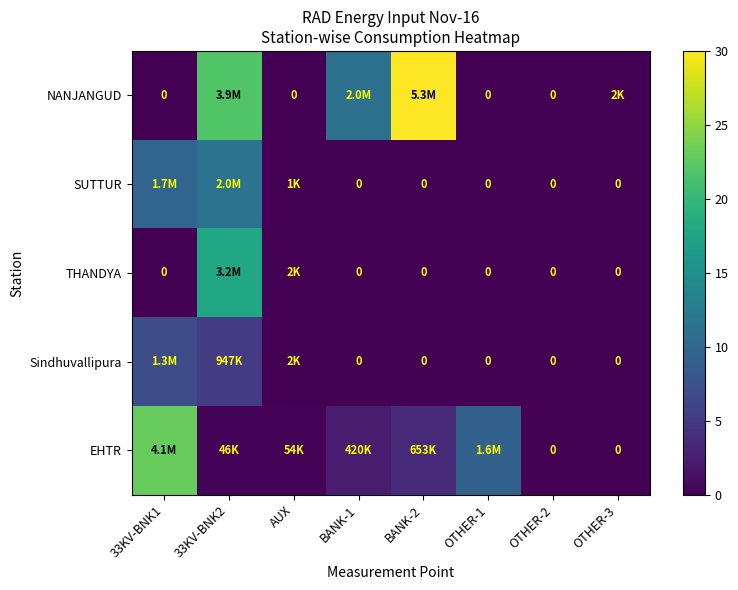

What is the difference between the second highest and second lowest values in the EHTR series?

9.3